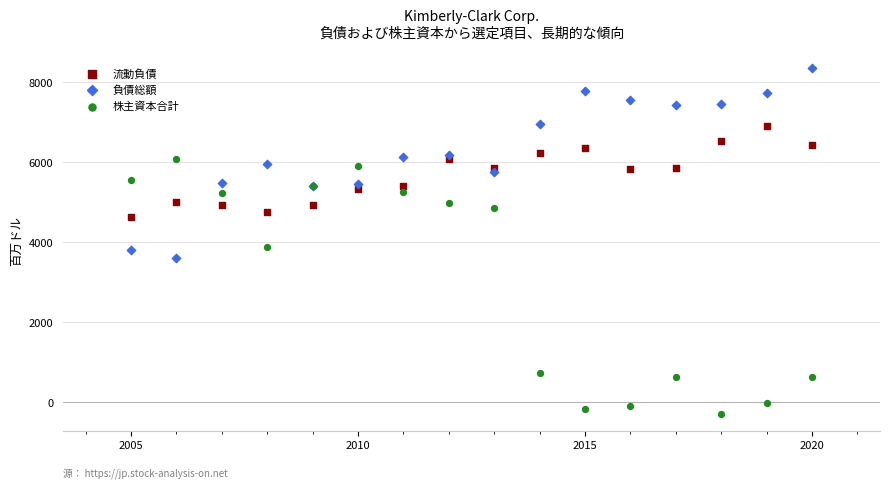

In the 株主資本合計 series, what Y value is closest to 2905?

3878